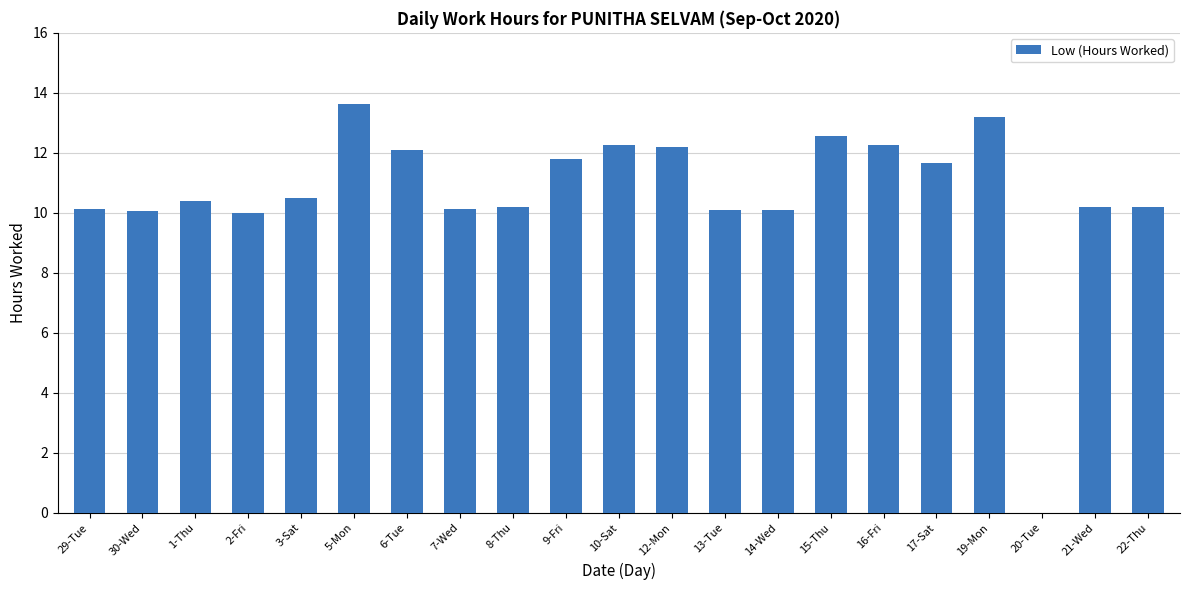

What is the ratio of the value at 29-Tue to the value at 8-Thu?

1.0